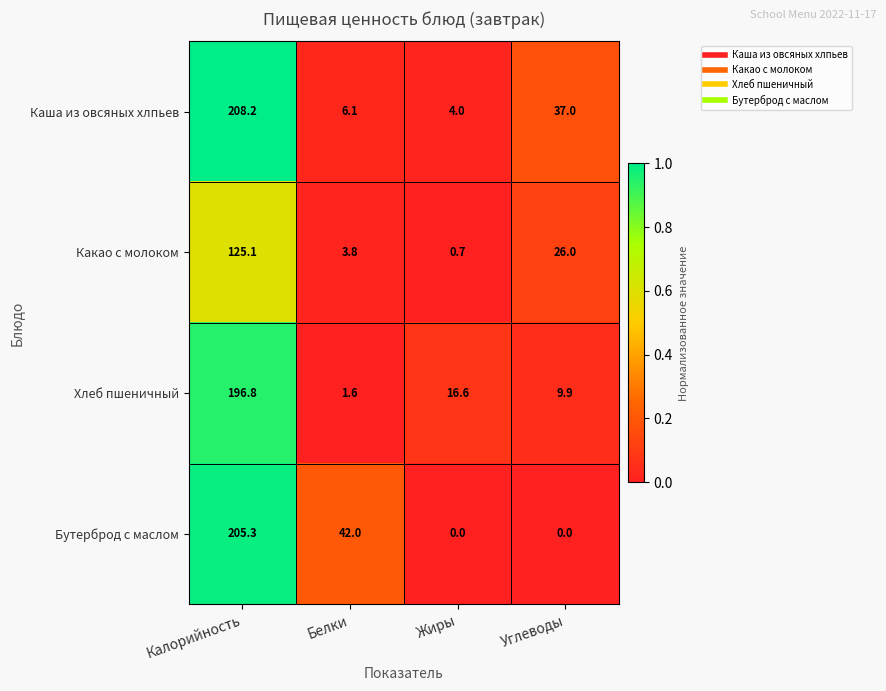

Reading left to right, transcribe all the data shown in this chart.

Каша из овсяных хлпьев: Калорийность=208.2	Белки=6.1	Жиры=4.0	Углеводы=37.0
Какао с молоком: Калорийность=125.1	Белки=3.8	Жиры=0.7	Углеводы=26.0
Хлеб пшеничный: Калорийность=196.8	Белки=1.6	Жиры=16.6	Углеводы=9.9
Бутерброд с маслом: Калорийность=205.3	Белки=42.0	Жиры=0.0	Углеводы=0.0